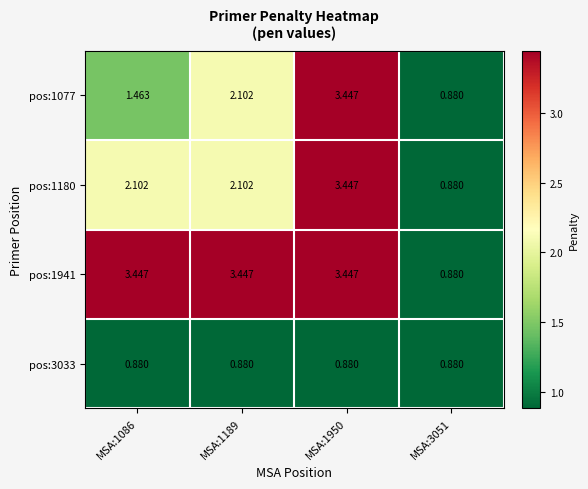

List the series in order of their peak value, highest first.

pos:1077, pos:1180, pos:1941, pos:3033